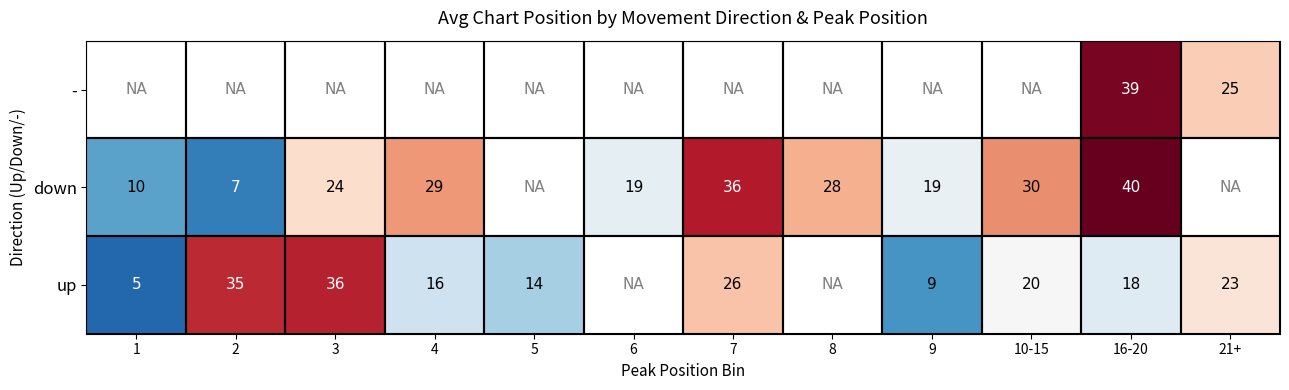

Is the value of up at 10-15 greater than the value of down at 8?

No